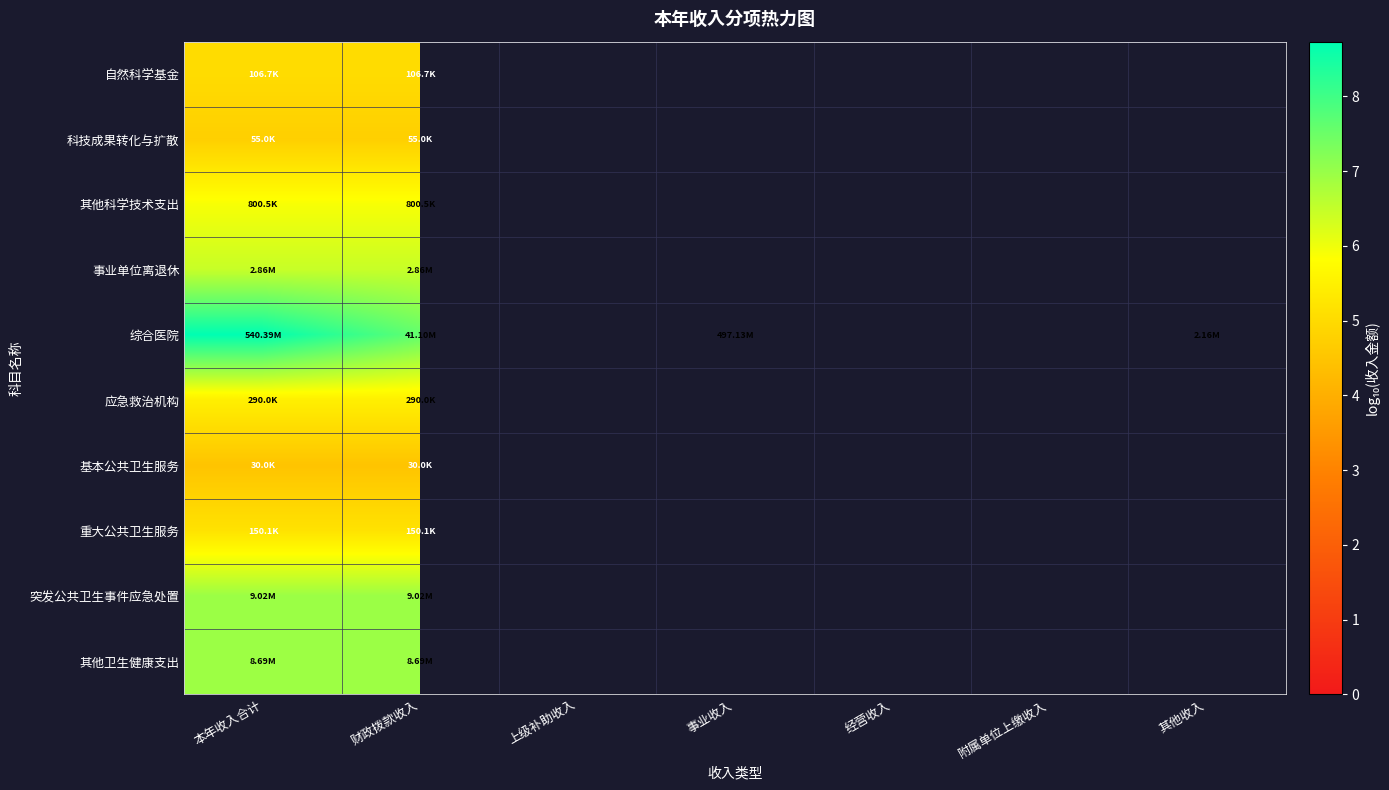

How many series are shown in this chart?

10